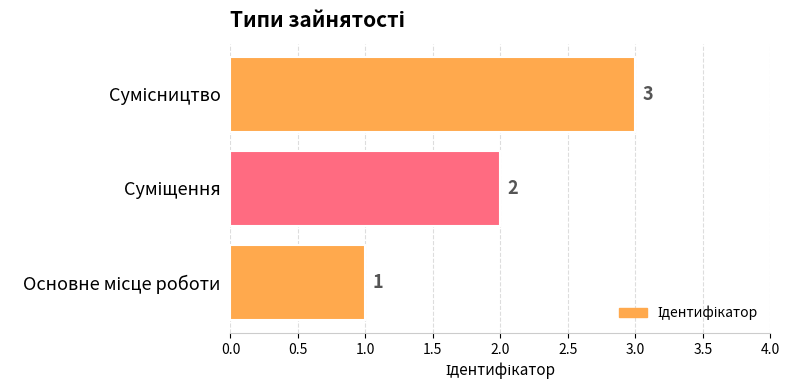

Count the values in the range 1 to 3.

3